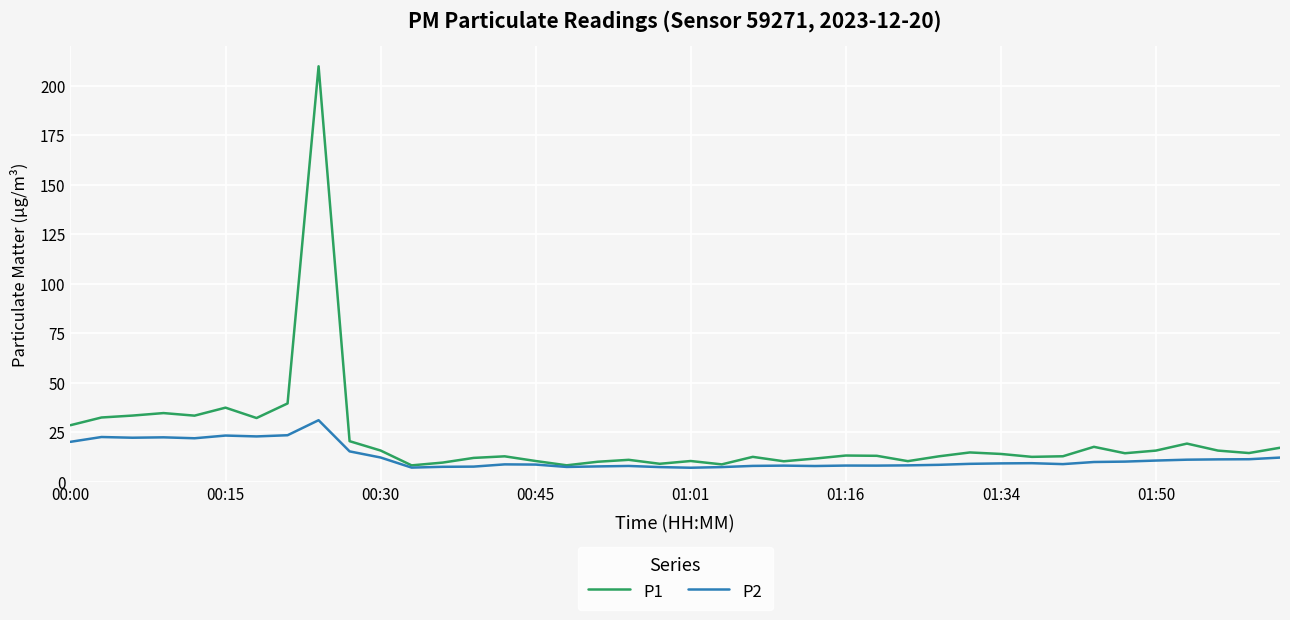

What is the lowest value of the P1 series?

8.2